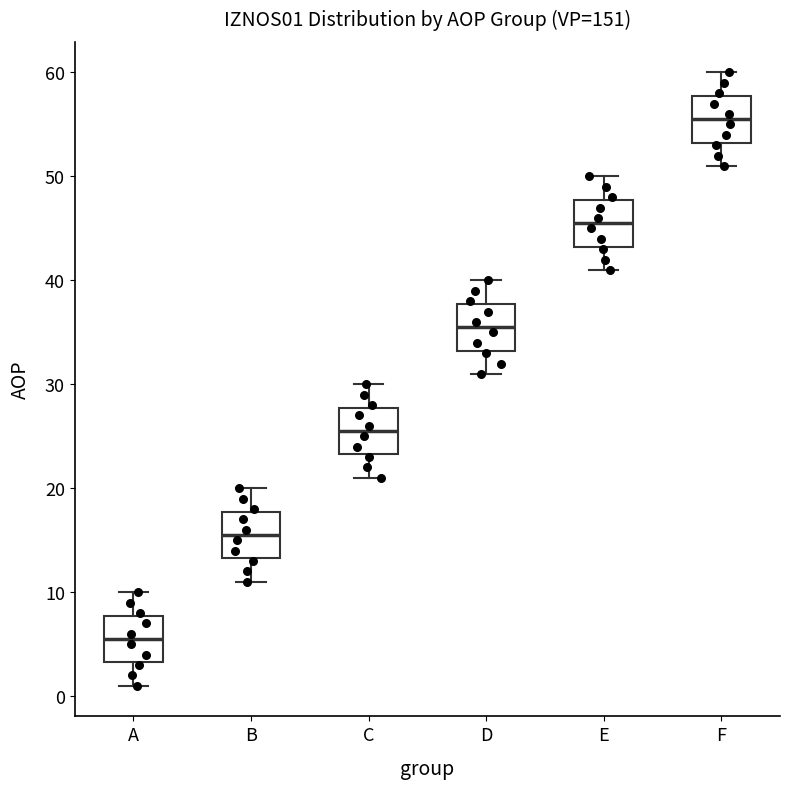

Reading left to right, read every box against the y-axis: the position of its median line, the range the box covers, and the ends of its whiskers. The values are not printed on the chart, so give them approximately, as read against the axis.

A: median 6, box 3 to 8, whiskers 1 to 10
B: median 16, box 13 to 18, whiskers 11 to 20
C: median 26, box 23 to 28, whiskers 21 to 30
D: median 36, box 33 to 38, whiskers 31 to 40
E: median 46, box 43 to 48, whiskers 41 to 50
F: median 56, box 53 to 58, whiskers 51 to 60